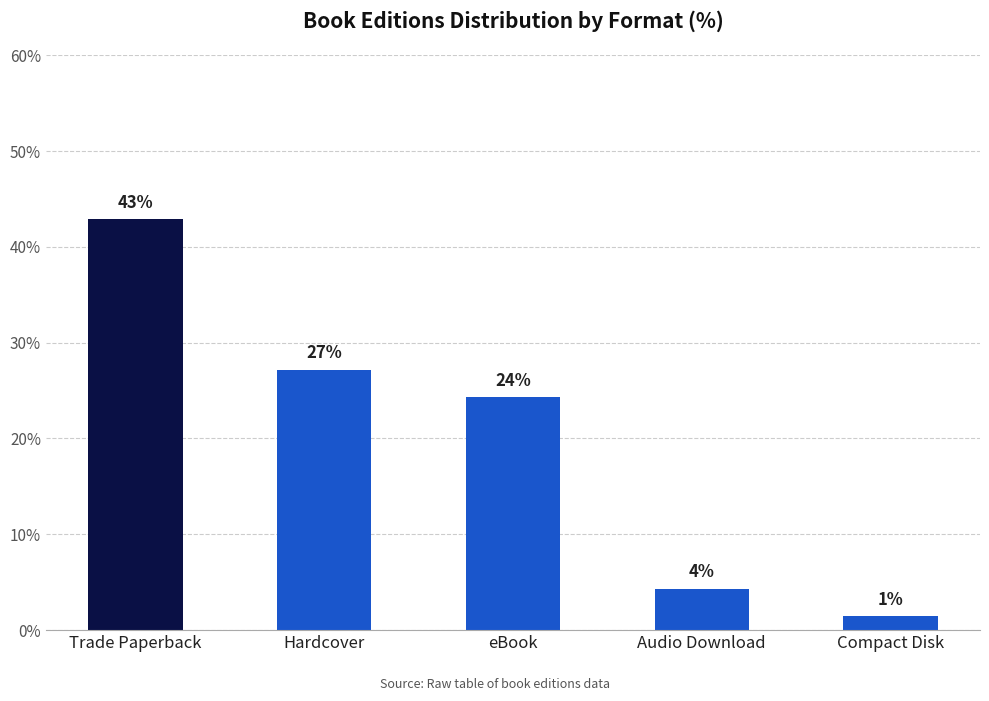

How many bars are there in total?

5